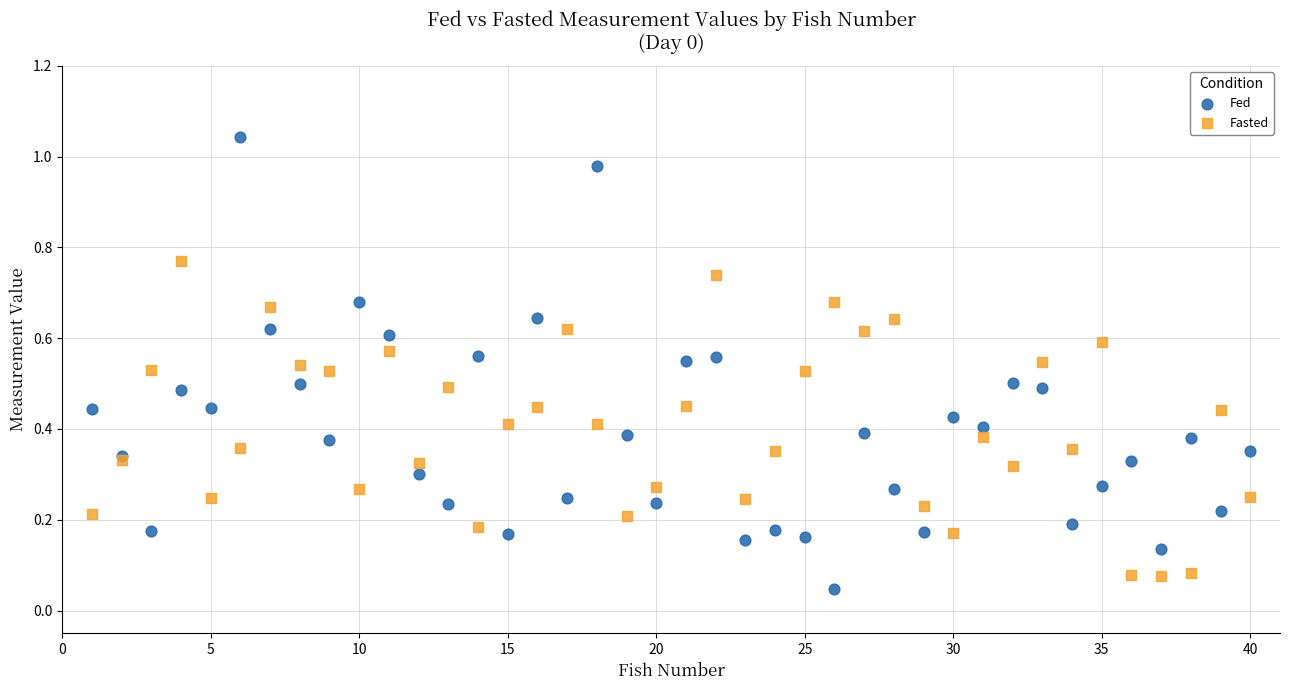

Which series has the largest Y range (max minus min)?

Fed